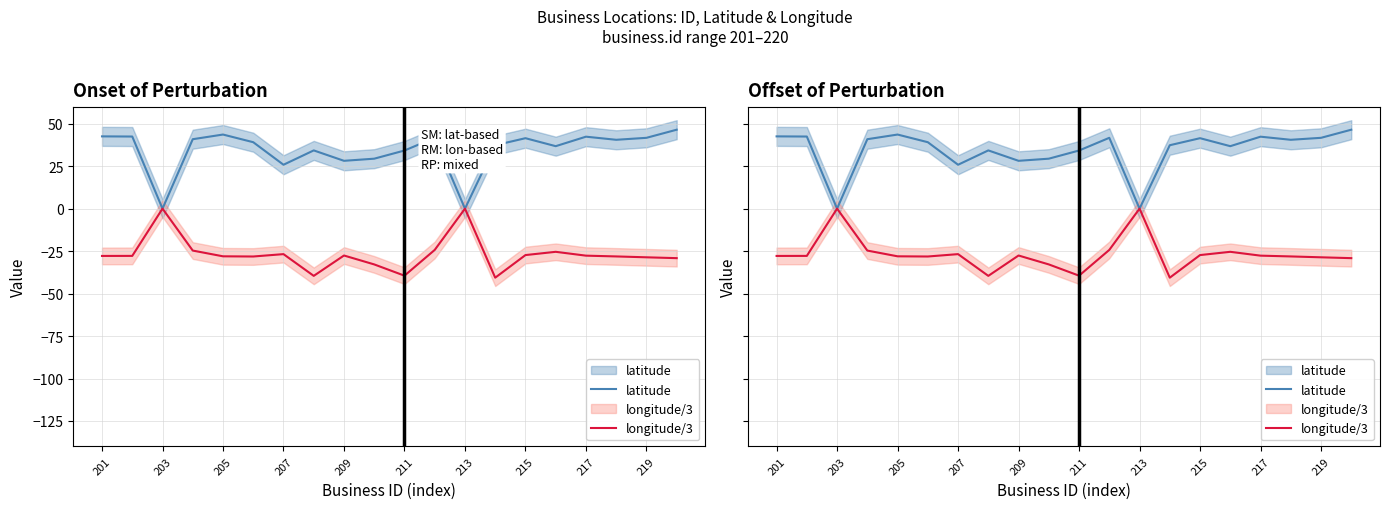

What is the average value of the latitude series?

34.4